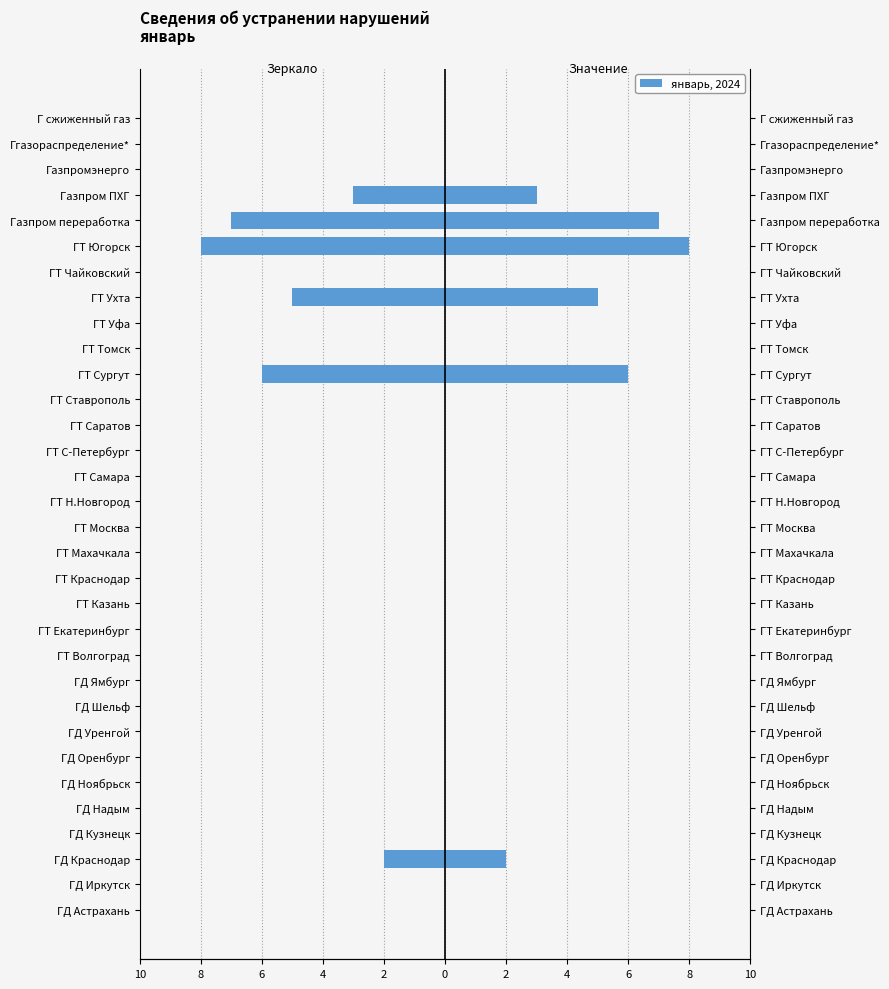

How many groups of bars are there?

32